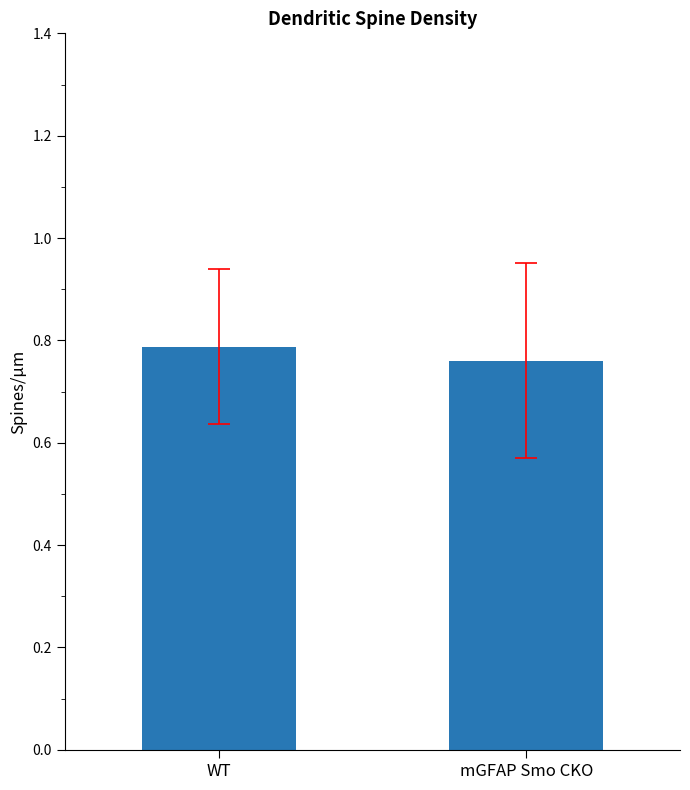

True or false: the data shows 1.1 at mGFAP Smo CKO.

False